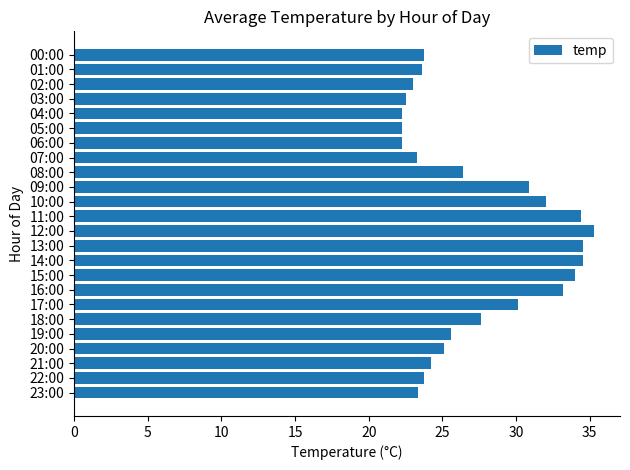

Which has a higher value, 15:00 or 04:00?

15:00